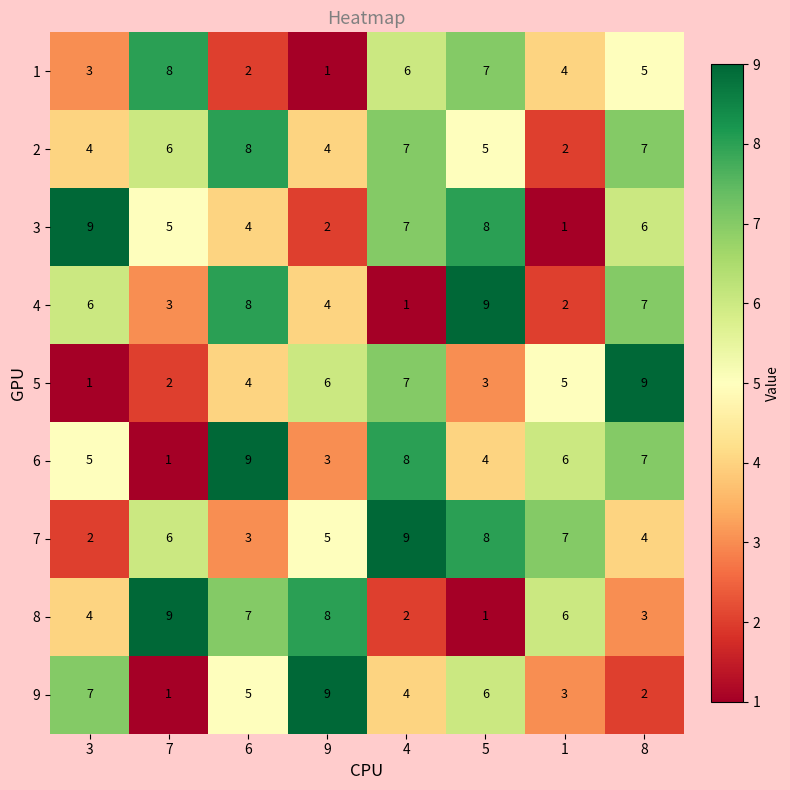

What is the total value across all series at 1?

36